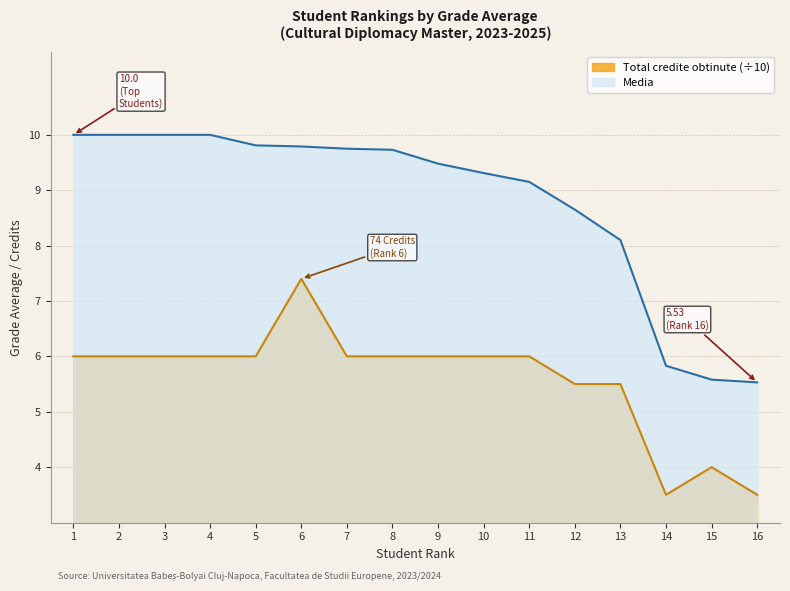

What is the total value across all series at 3?

16.0